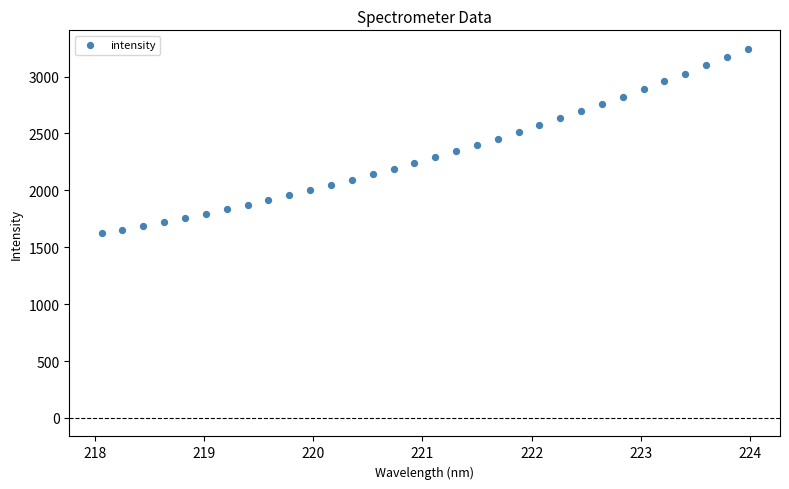

What is the range of X values (max minus min)?

5.9